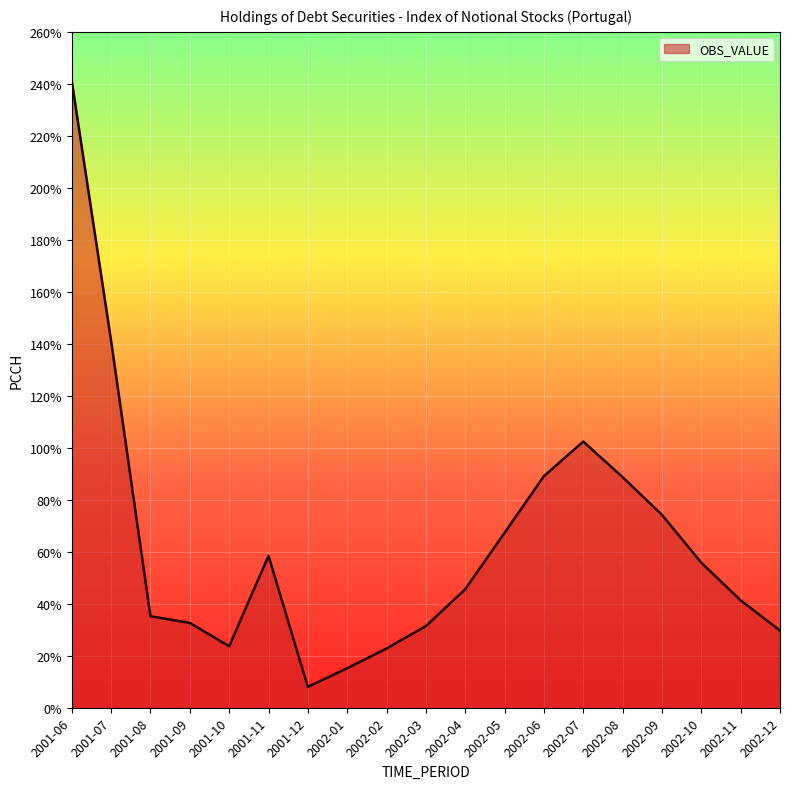

What is the maximum value shown in the chart?

241.0